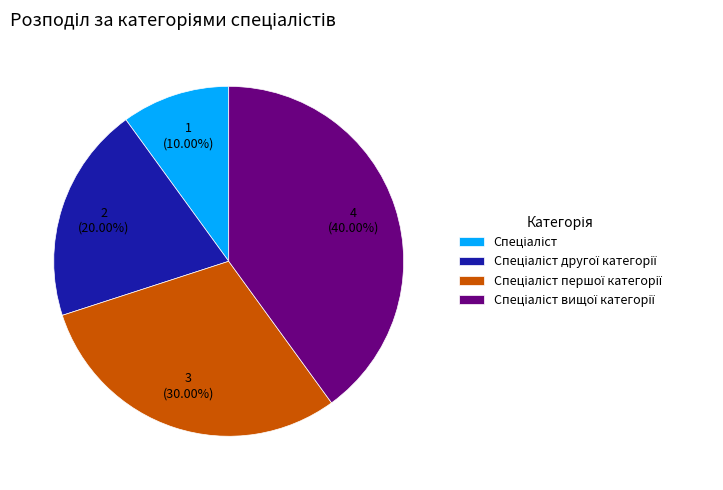

Is there a majority slice in this chart?

No